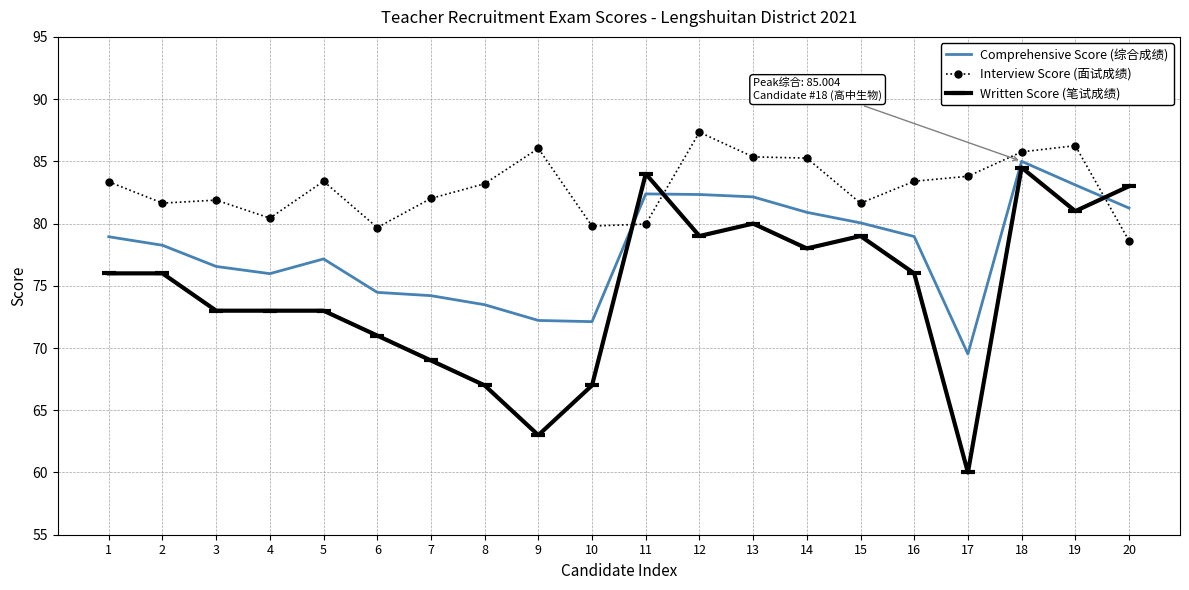

The Interview Score (面试成绩) series shows 133.9 at 17. True or false?

False